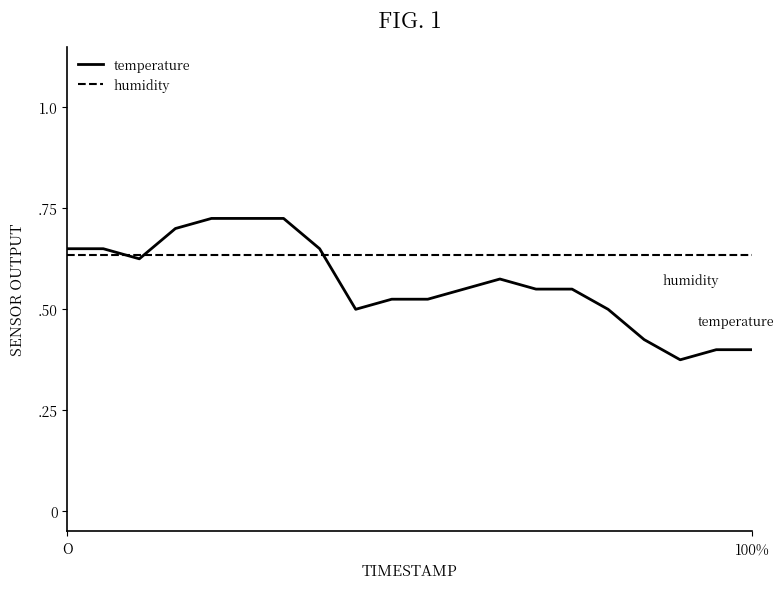

Does the chart have visible grid lines?

No